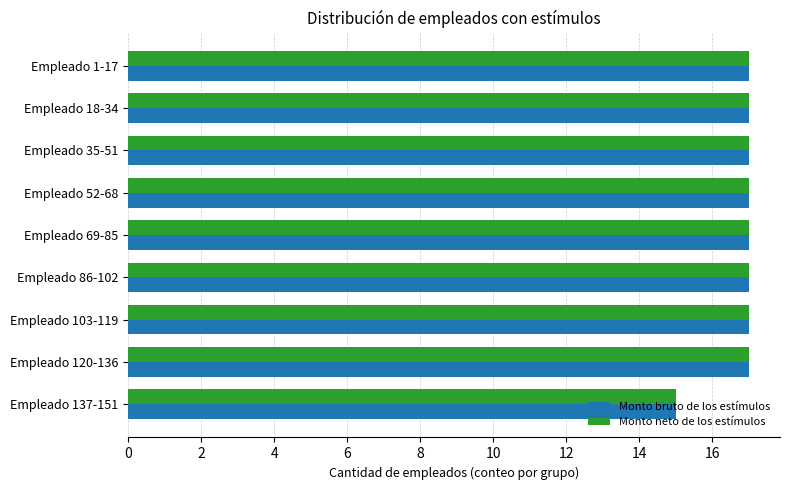

Is it true that Monto bruto de los estímulos equals 17 at Empleado 69-85?

True